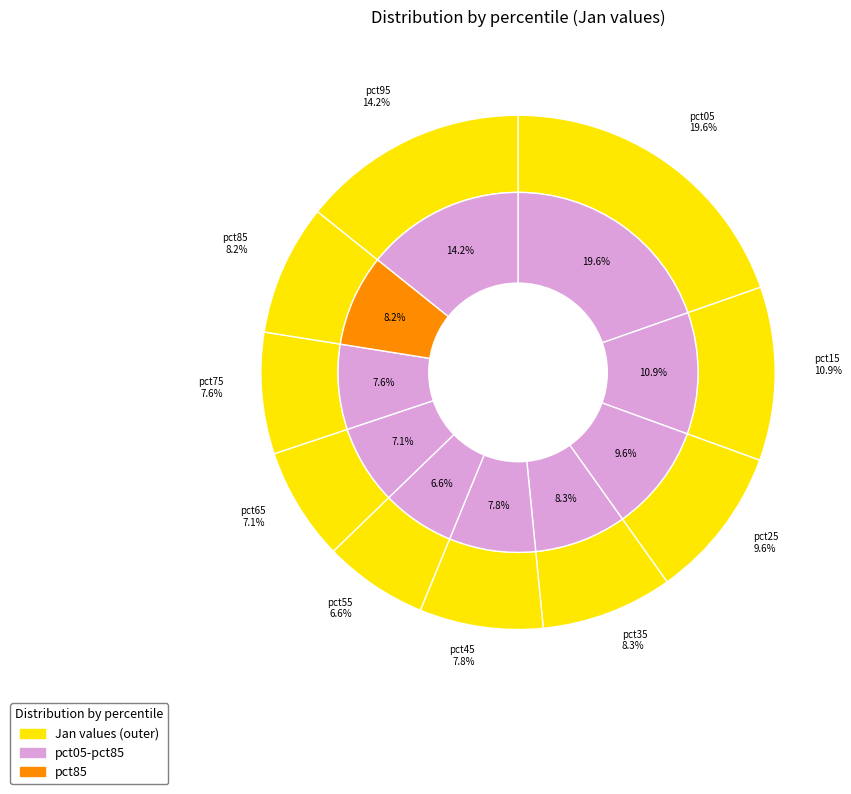

Is it true that pct85 is 8% of the pie?

True